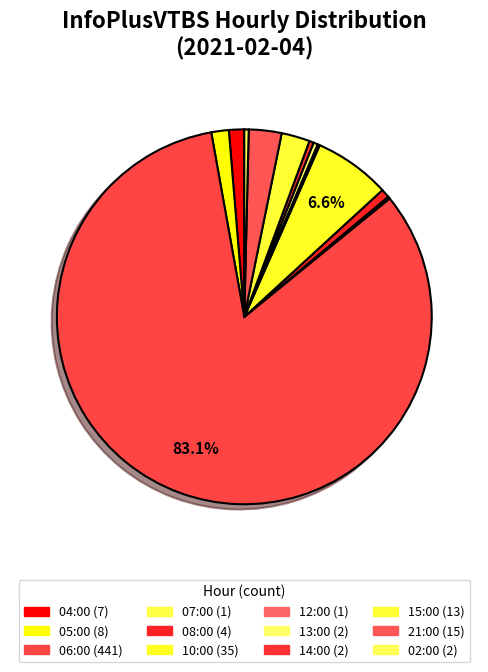

Rank the categories by value from lowest to highest.

07:00, 12:00, 13:00, 14:00, 02:00, 08:00, 04:00, 05:00, 15:00, 21:00, 10:00, 06:00